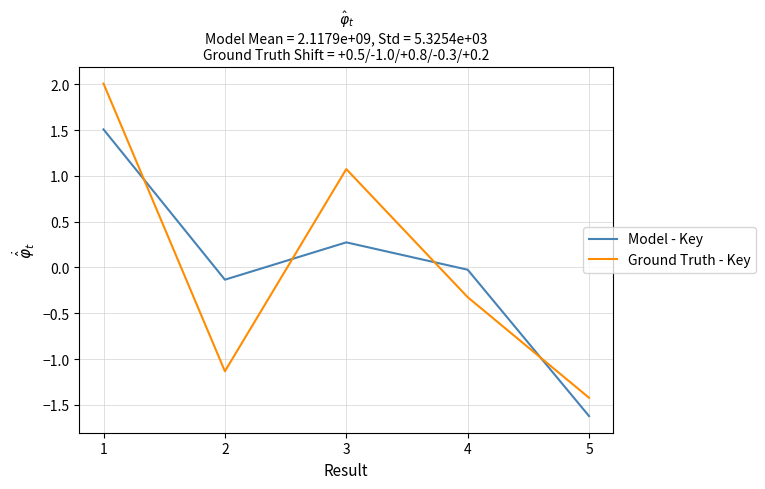

The Ground Truth - Key series shows -0.3 at 4. True or false?

True